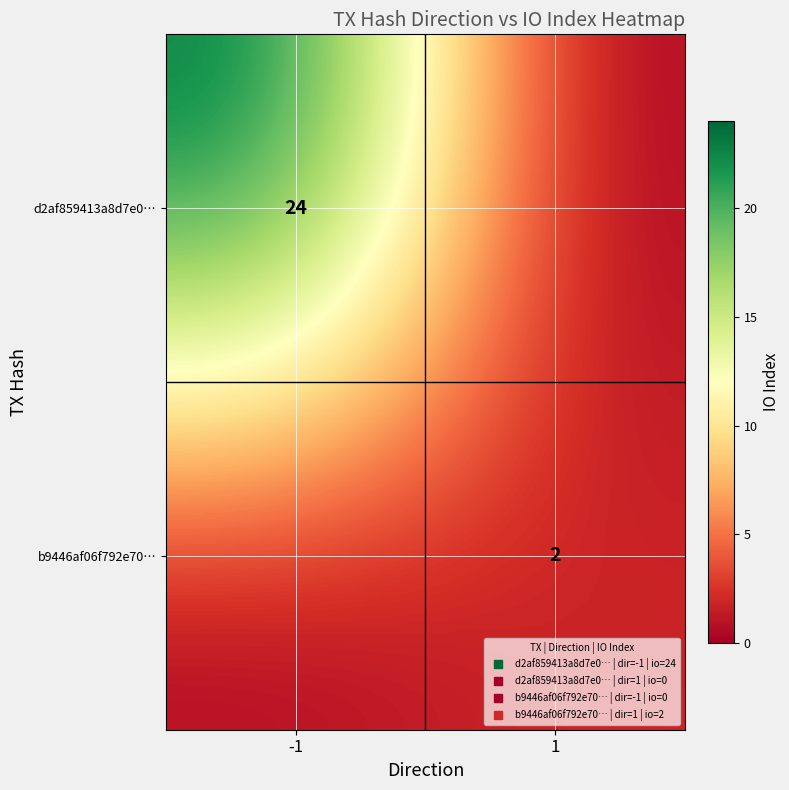

Which series changed the most between -1 and 1?

d2af859413a8d7e0…